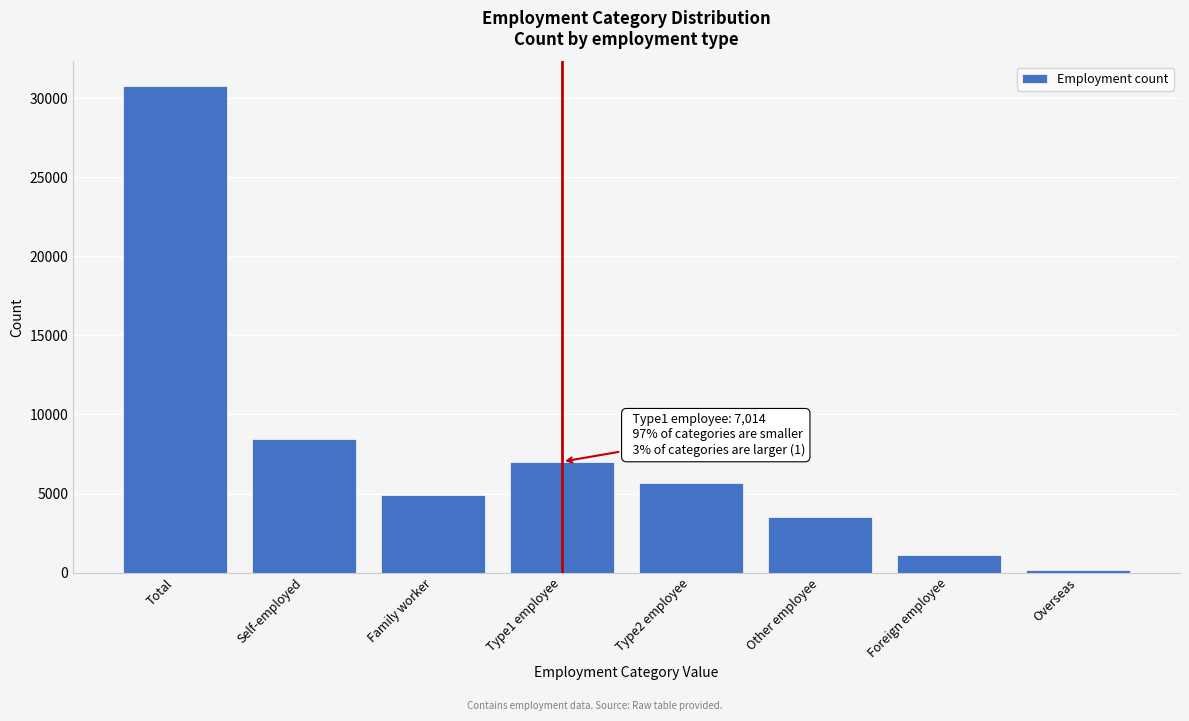

Reading left to right, extract all data points from this chart.

30787	8453	4883	7014	5661	3494	1115	167